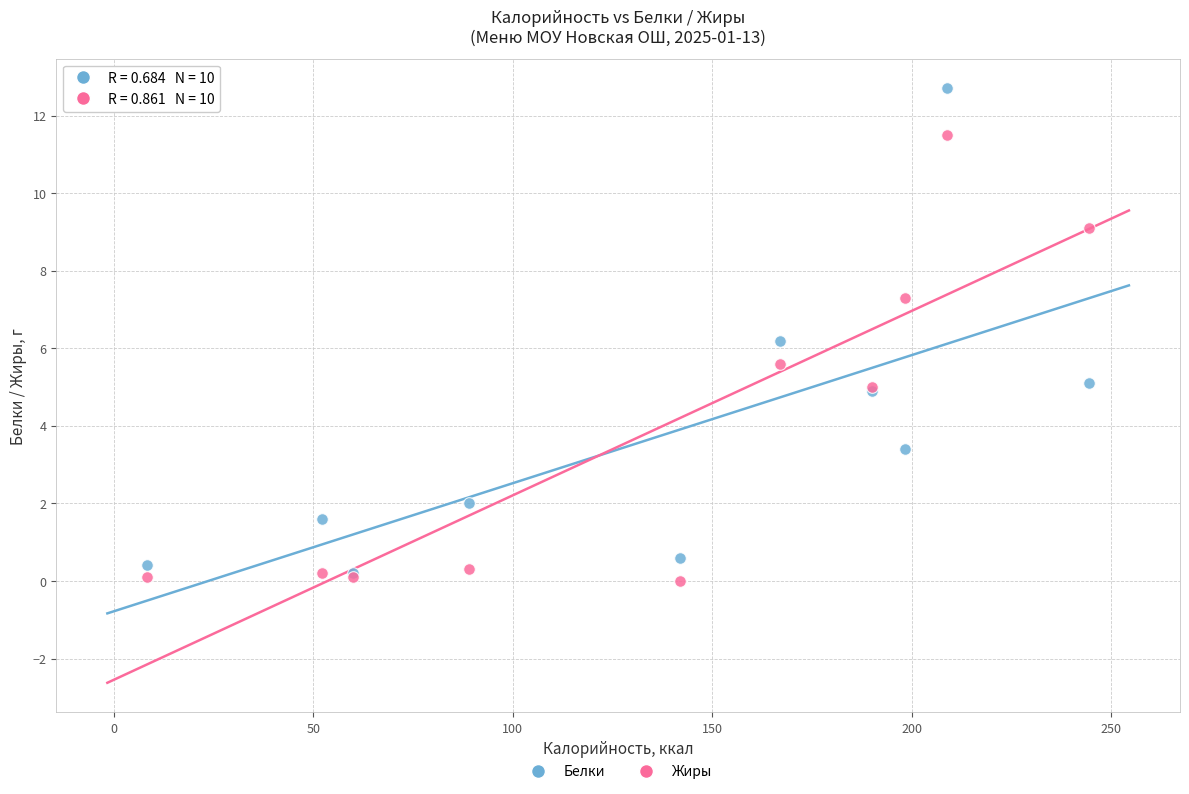

Which series contains the lowest Y value?

Жиры